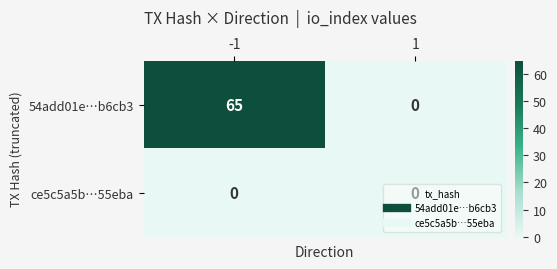

Which category has the highest value across all series?

-1